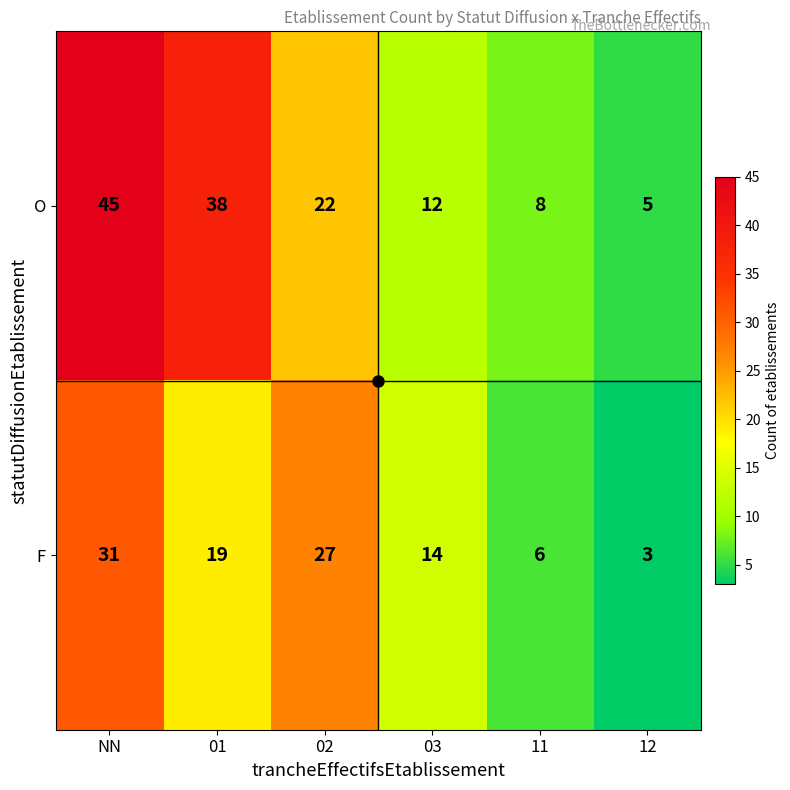

Where does the O series first go above 22?

NN